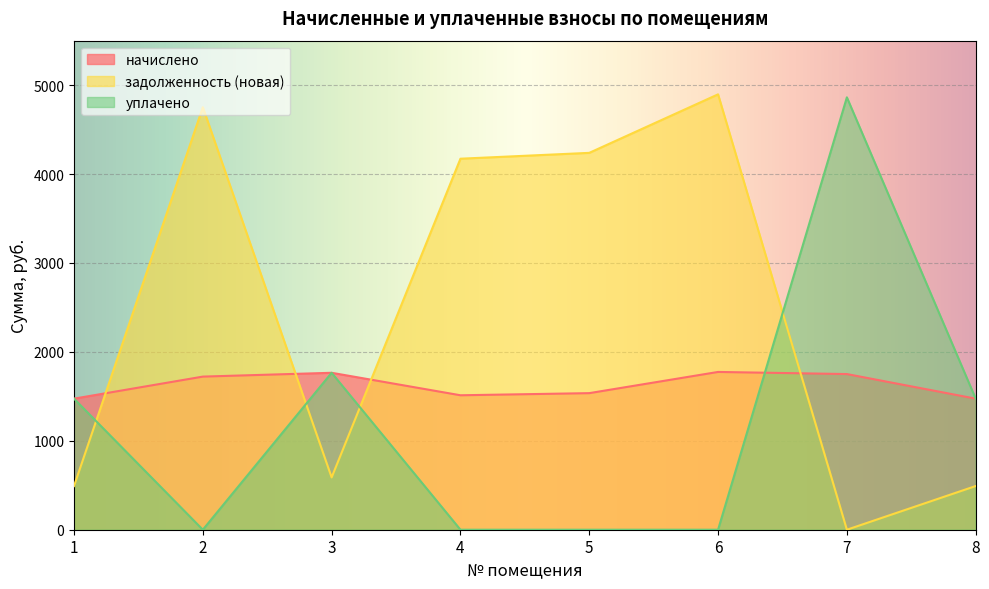

Which category has the lowest value in the задолженность (новая) series?

7